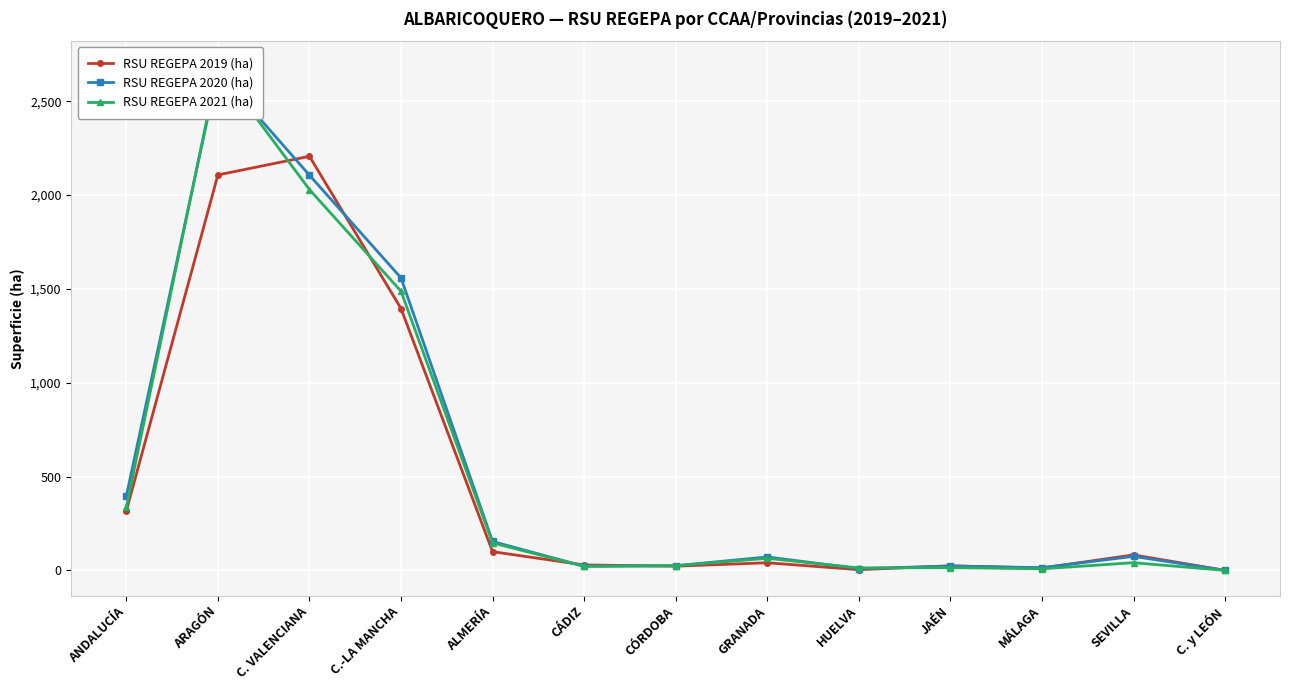

At how many categories does at least one series exceed 1098?

3